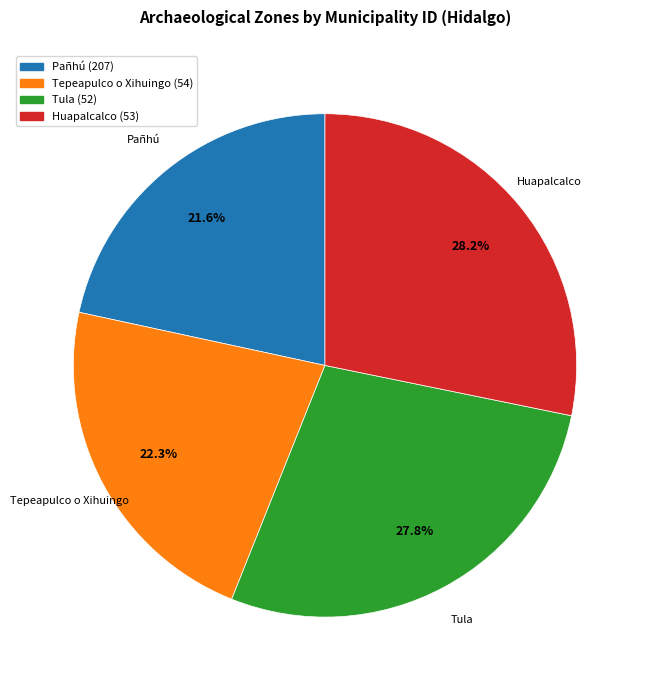

Approximately how many times larger is the value at Tula (52) compared to Pañhú (207)?

1.3